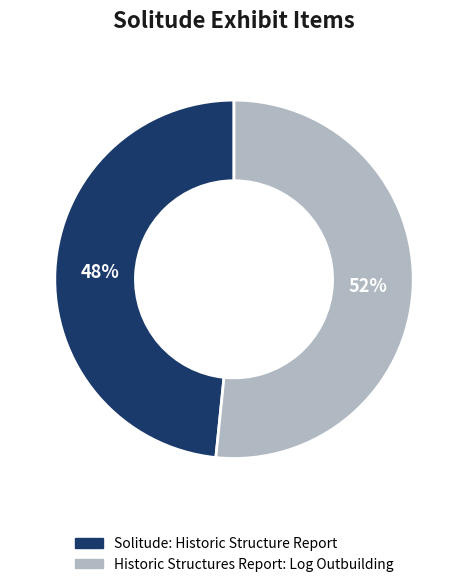

Combined, do Historic Structures Report: Log Outbuilding and Solitude: Historic Structure Report account for over 50%?

Yes